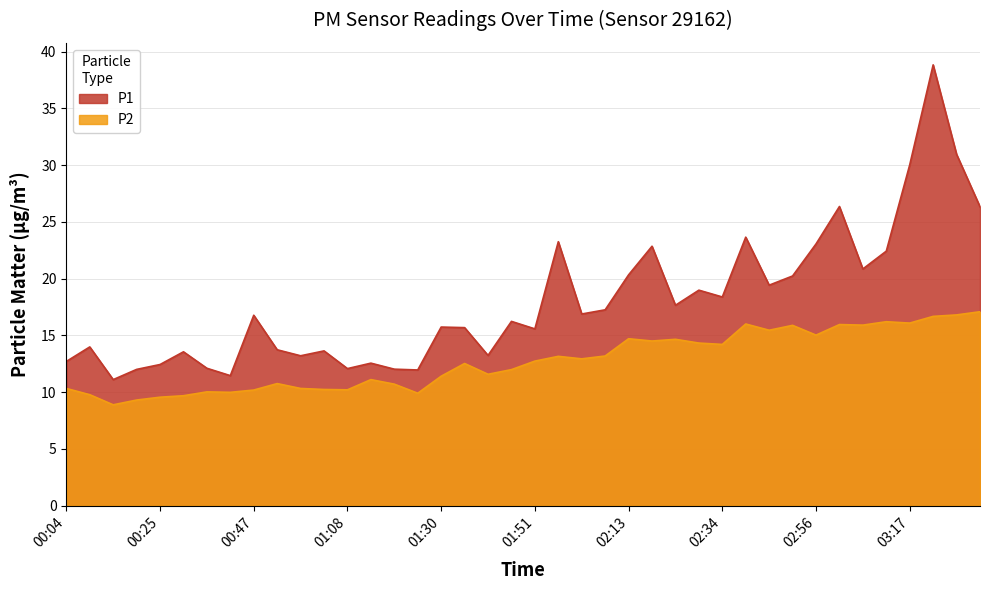

Read the P1 value at 03:07.

20.9